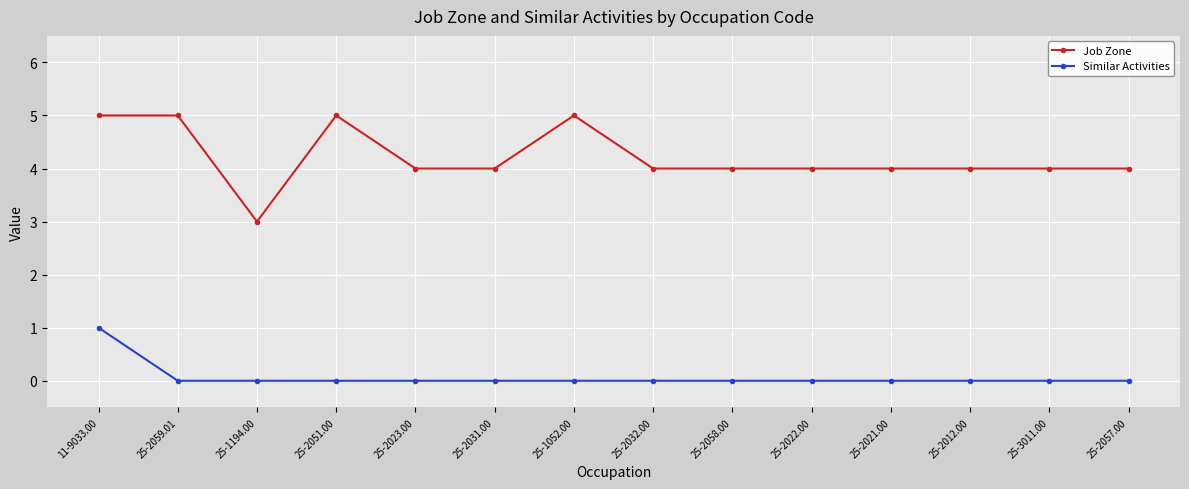

At 25-2051.00, list the series in order from smallest to largest.

Similar Activities, Job Zone